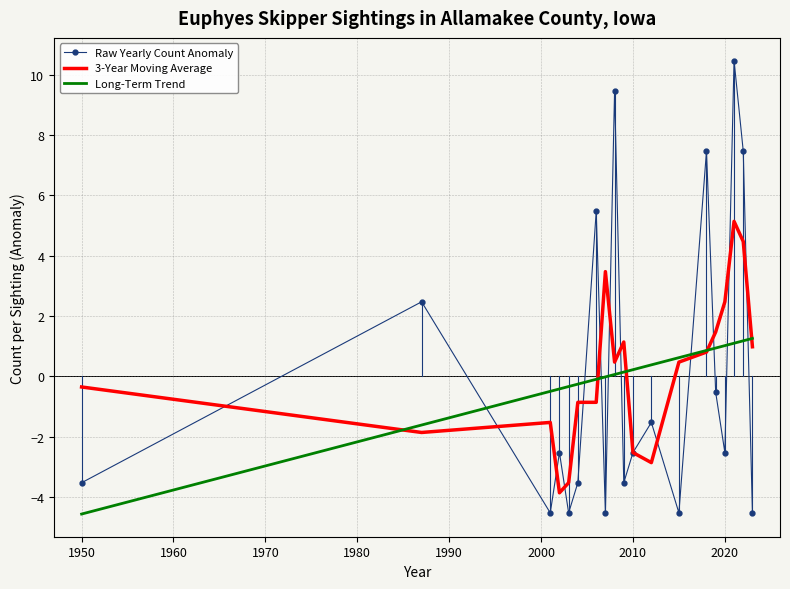

What is the highest value of the Long-Term Trend series?

1.3